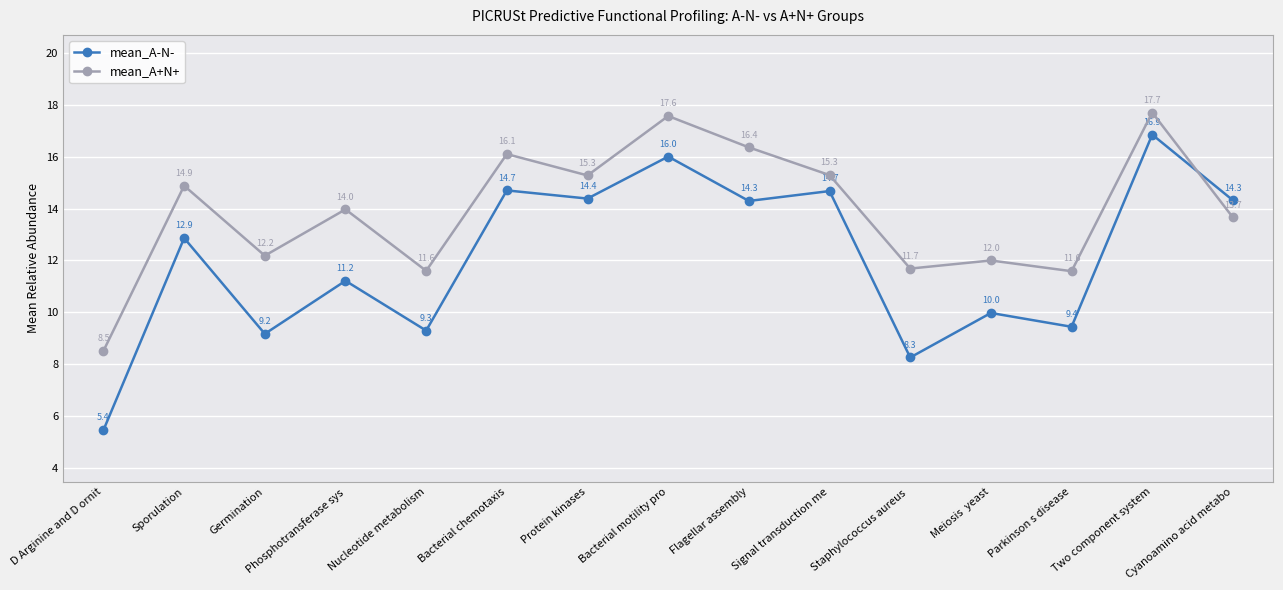

What is the difference between the highest and lowest values at Bacterial motility pro?

1.6